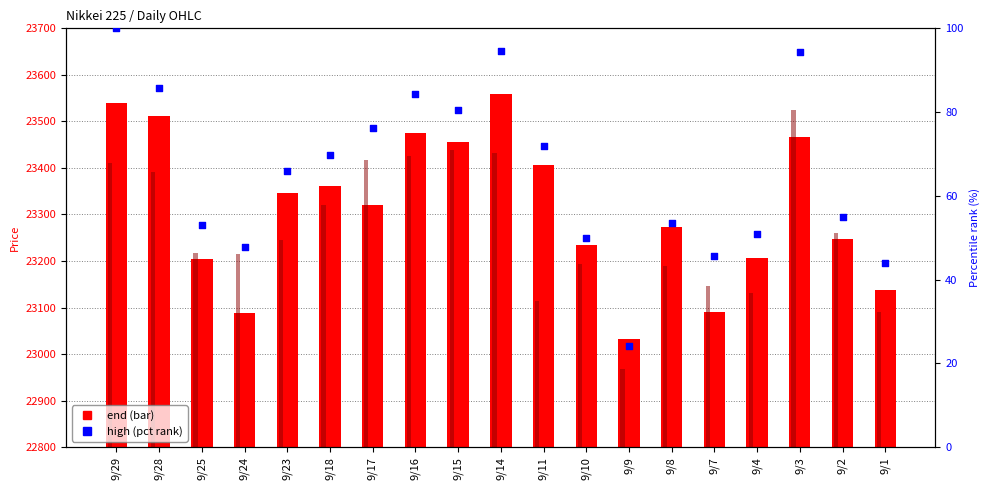

Which series contains the lowest Y value?

high (pct rank)